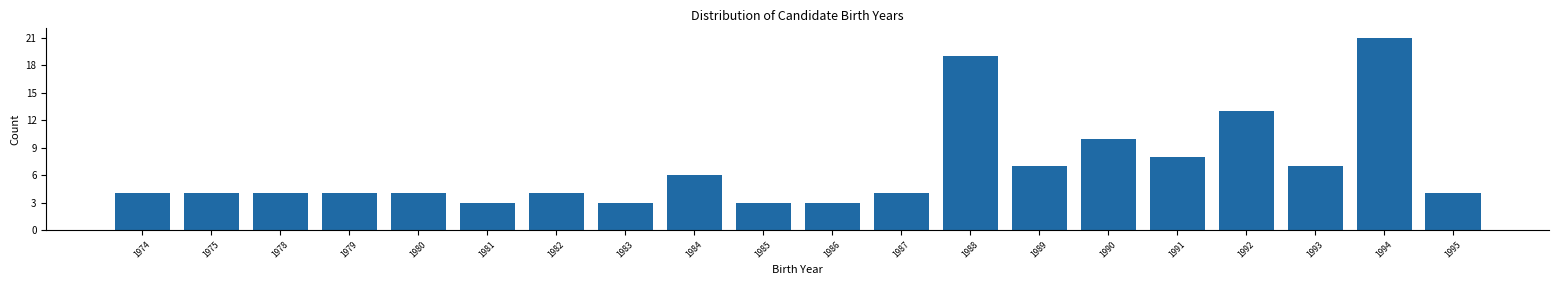

Reading left to right, extract all data points from this chart.

4	4	4	4	4	3	4	3	6	3	3	4	19	7	10	8	13	7	21	4